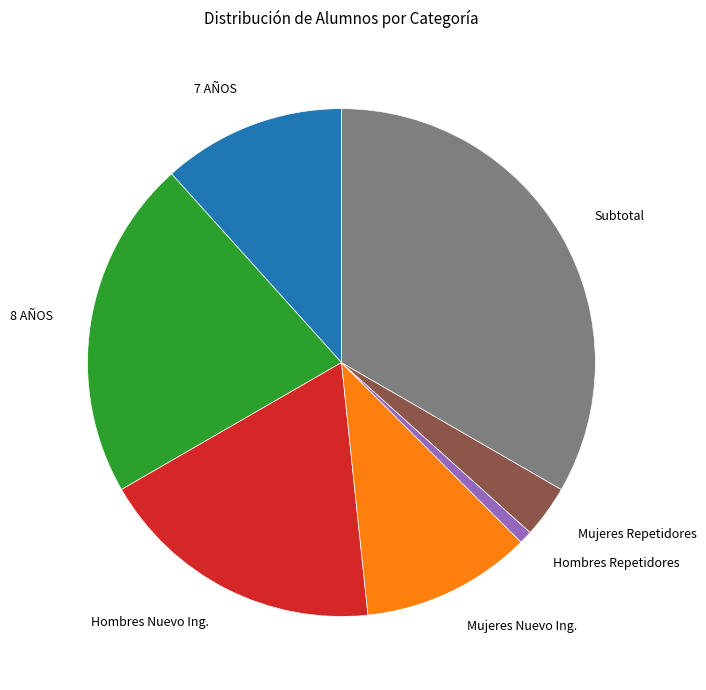

Which slice is the smallest?

Hombres Repetidores